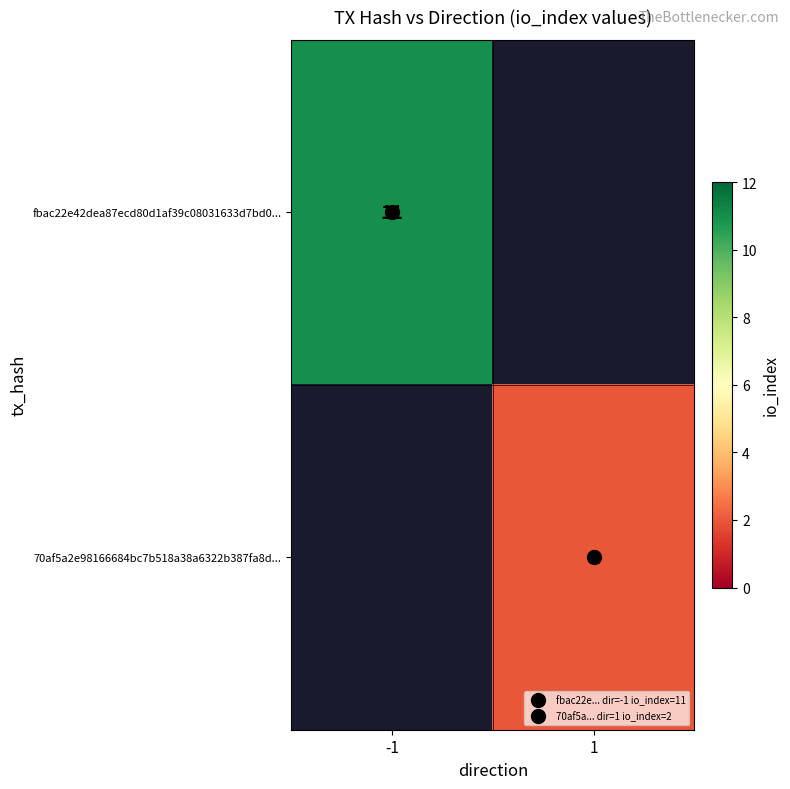

Rank the series by their maximum value, from lowest to highest.

fbac22e42dea87ecd80d1af39c08031633d7bd0..., 70af5a2e98166684bc7b518a38a6322b387fa8d...